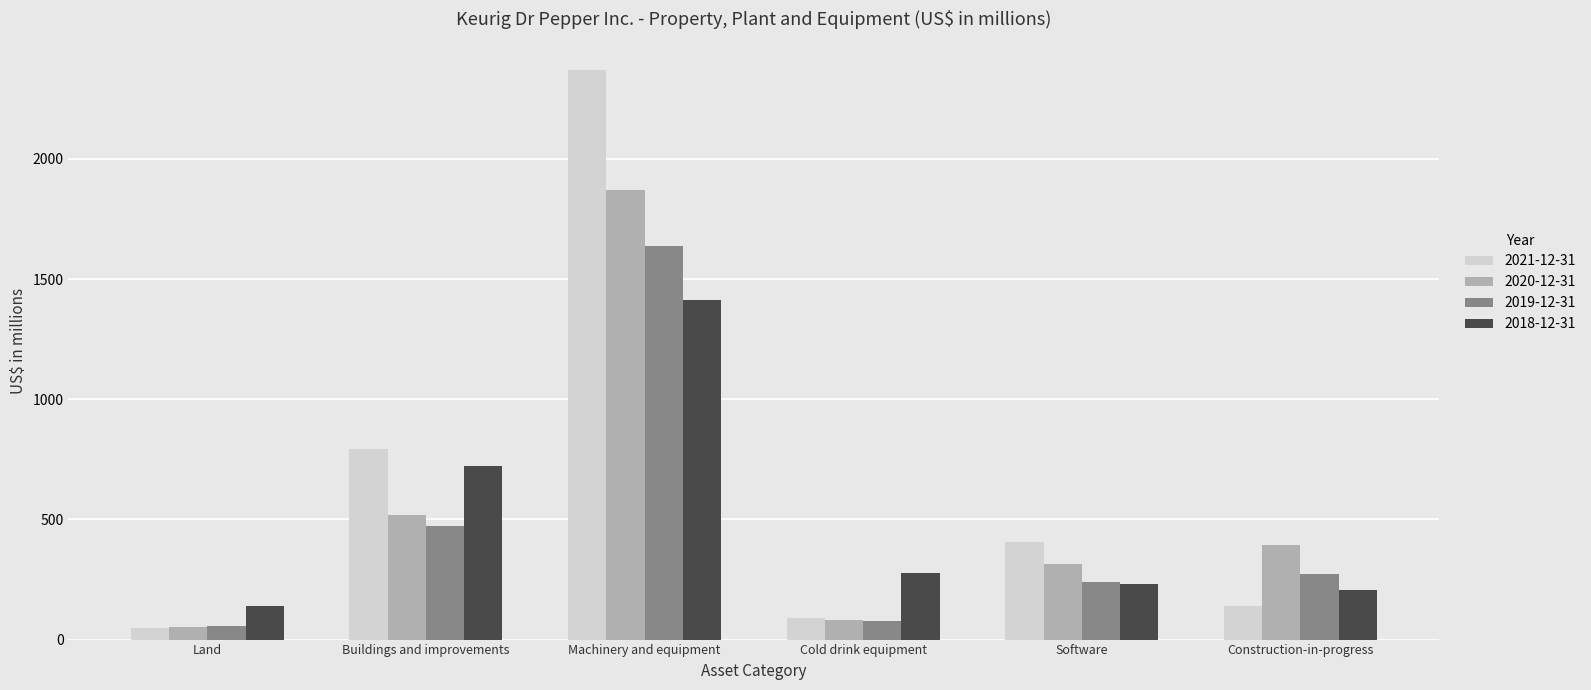

Which series has the largest range (max minus min)?

2021-12-31